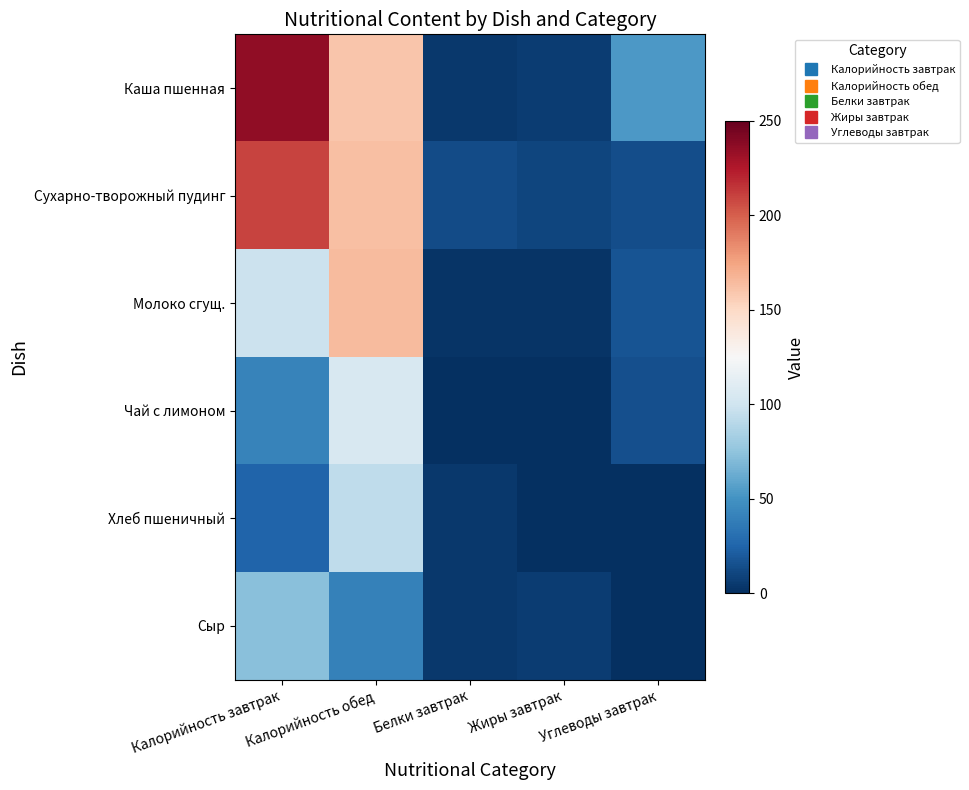

Reading left to right, what are all the values shown in this chart?

Каша пшенная: Калорийность завтрак=235.7	Калорийность обед=159.8	Белки завтрак=4.0	Жиры завтрак=6.6	Углеводы завтрак=53.6
Сухарно-творожный пудинг: Калорийность завтрак=209.0	Калорийность обед=162.5	Белки завтрак=13.6	Жиры завтрак=10.7	Углеводы завтрак=14.6
Молоко сгущ.: Калорийность завтрак=98.4	Калорийность обед=164.7	Белки завтрак=2.2	Жиры завтрак=2.5	Углеводы завтрак=16.6
Чай с лимоном: Калорийность завтрак=41.3	Калорийность обед=105.2	Белки завтрак=0.0	Жиры завтрак=0.0	Углеводы завтрак=15.1
Хлеб пшеничный: Калорийность завтрак=25.3	Калорийность обед=93.0	Белки завтрак=4.1	Жиры завтрак=0.7	Углеводы завтрак=0.7
Сыр: Калорийность завтрак=72.8	Калорийность обед=40.5	Белки завтрак=4.6	Жиры завтрак=5.9	Углеводы завтрак=0.0